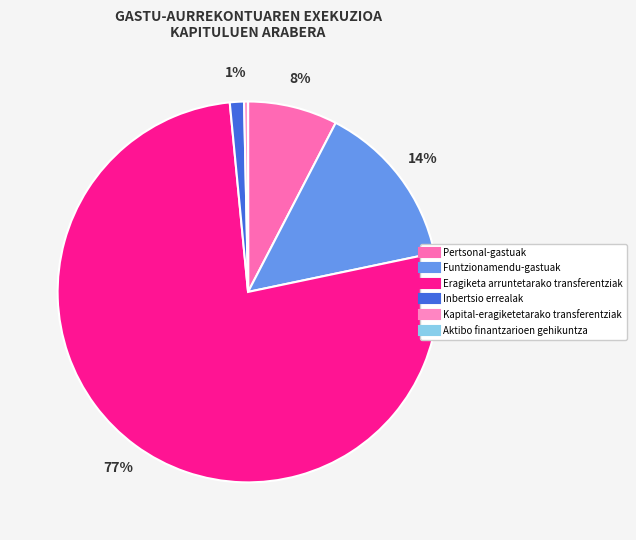

Which slice is the largest?

Eragiketa arruntetarako transferentziak